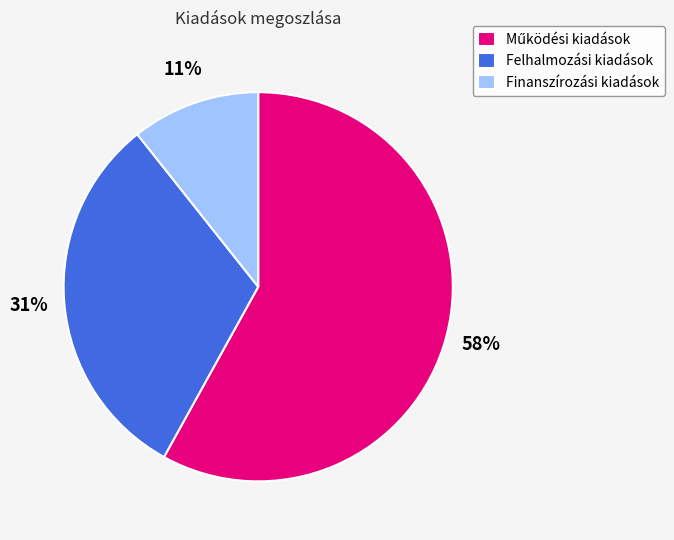

Is there a majority slice in this chart?

Yes